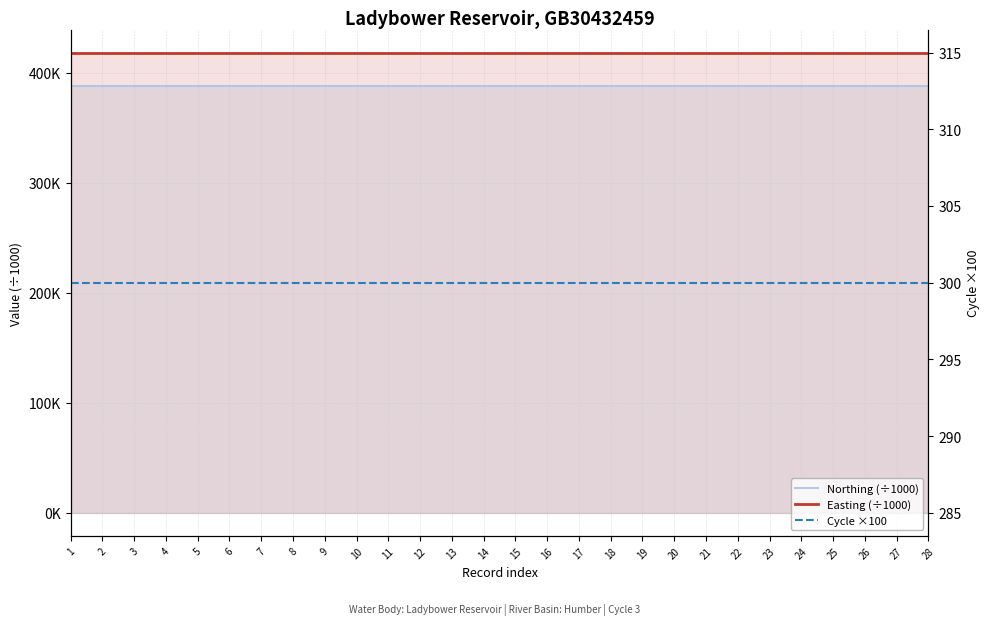

Count the number of data series in this chart.

3